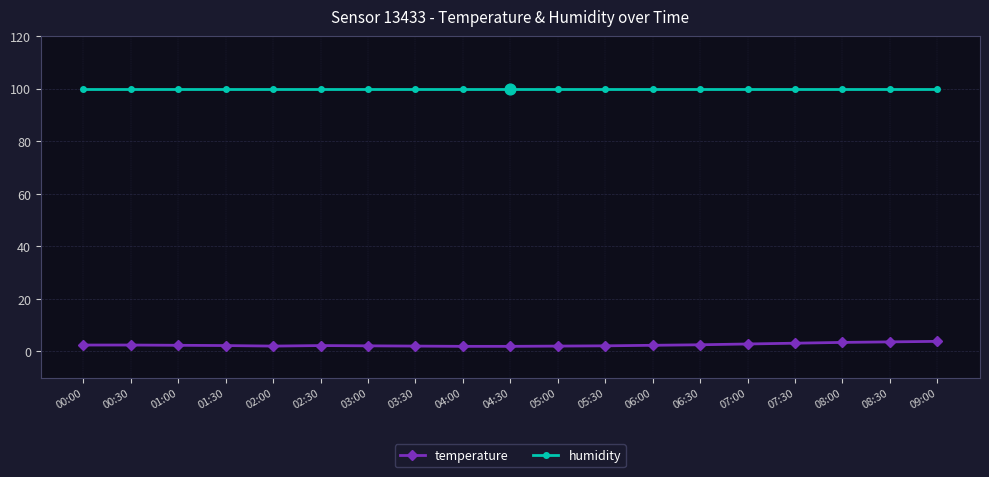

Is the value of temperature at 09:00 greater than the value of humidity at 03:00?

No